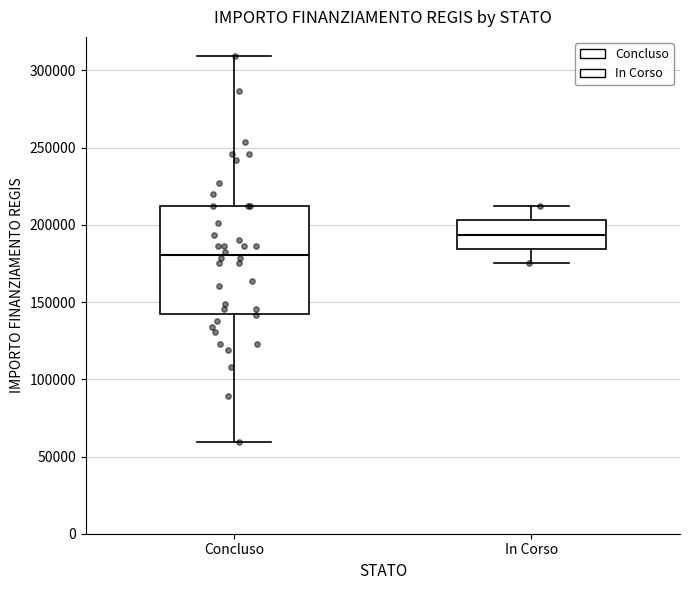

Which box has the highest median line?

In Corso